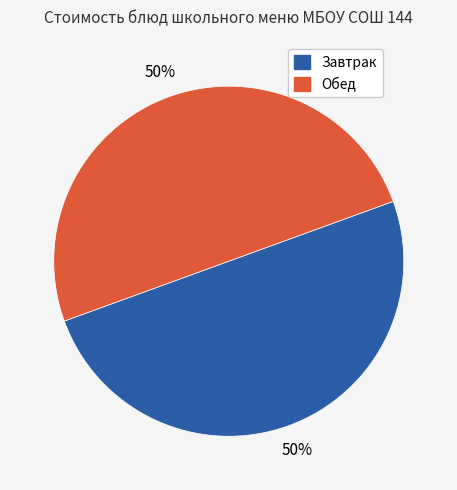

To the nearest percent, what portion does Обед represent?

50%